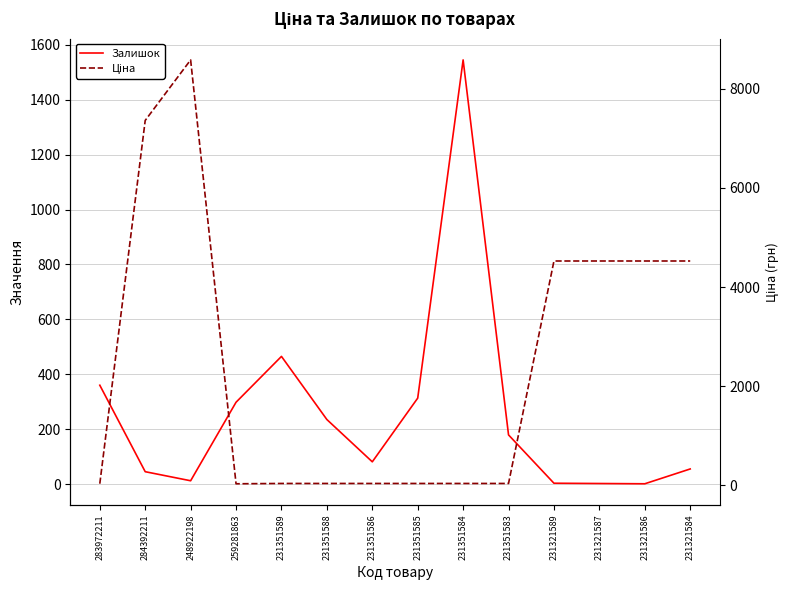

In Залишок, how many points are lower than both neighbors (excluding endpoints)?

3